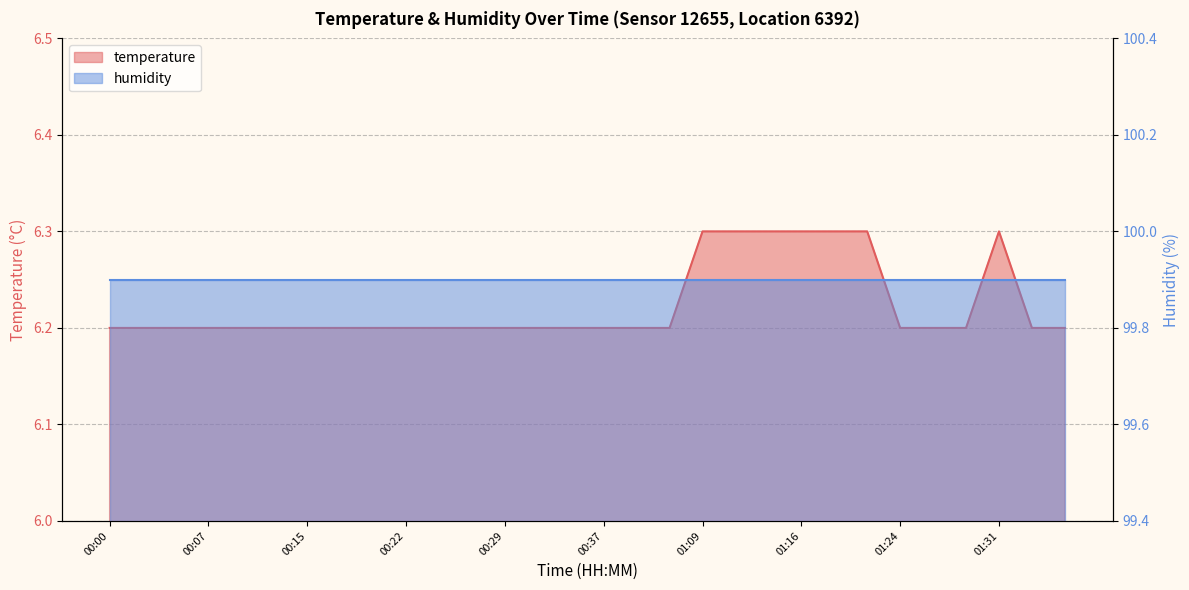

Rank the categories by value from lowest to highest.

00:00, 00:02, 00:05, 00:07, 00:10, 00:12, 00:15, 00:17, 00:20, 00:22, 00:25, 00:27, 00:29, 00:32, 00:34, 00:37, 00:39, 00:42, 01:24, 01:26, 01:29, 01:33, 01:36, 01:09, 01:11, 01:14, 01:16, 01:19, 01:21, 01:31